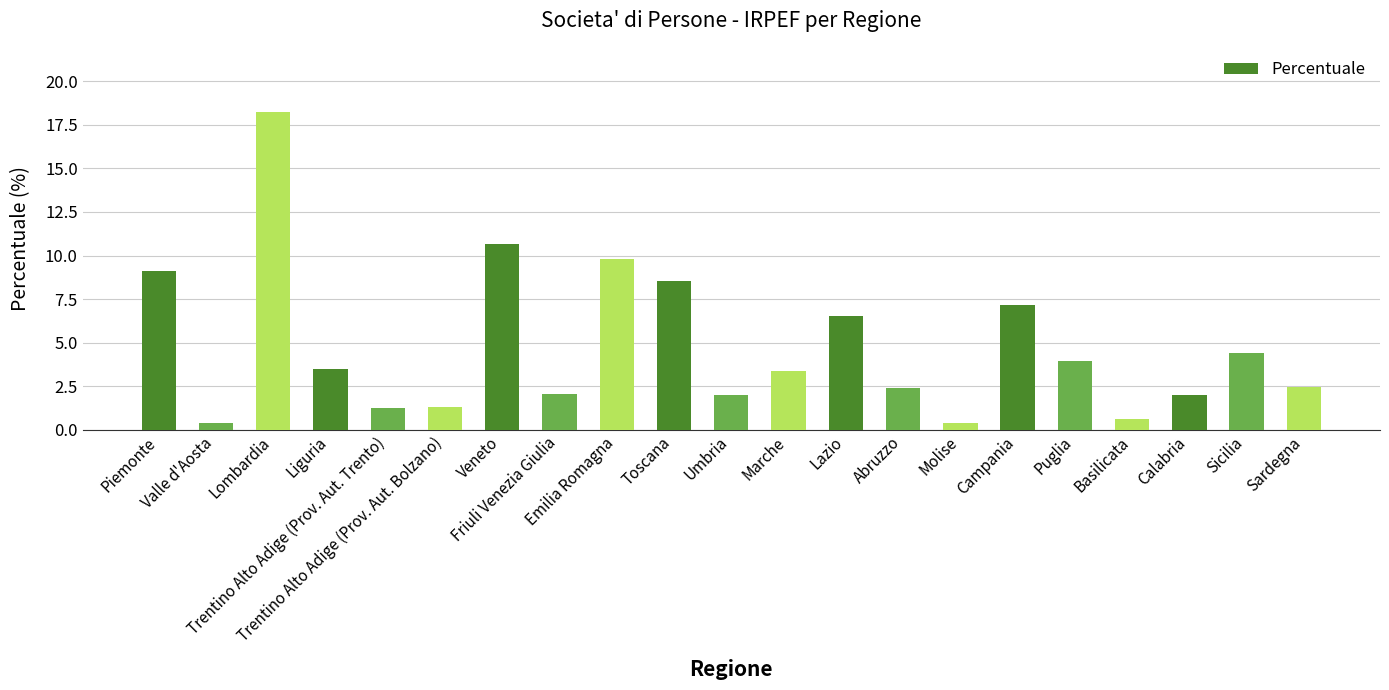

What position from the right is Lazio?

9